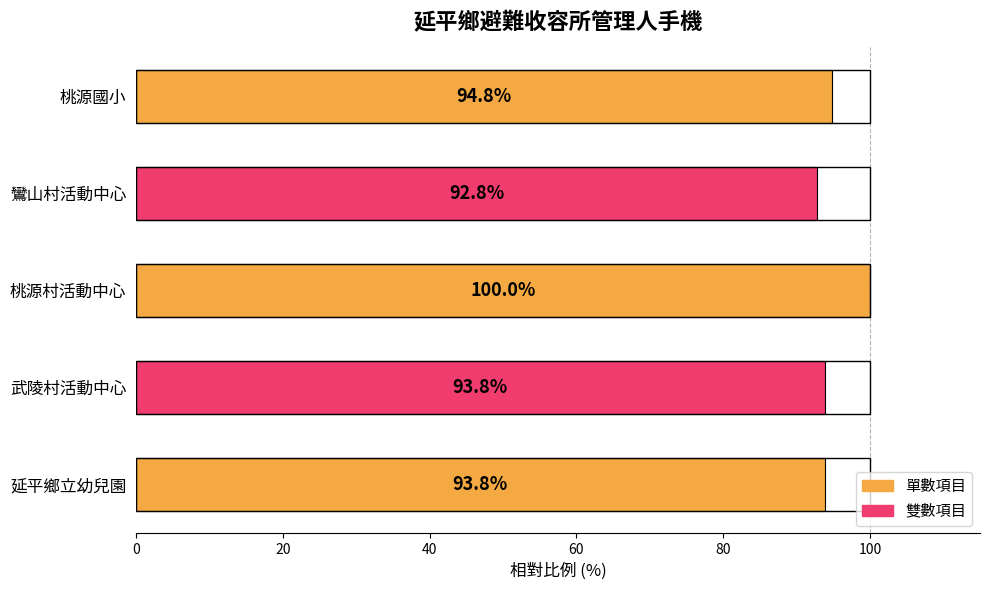

How many bars are there in total?

5